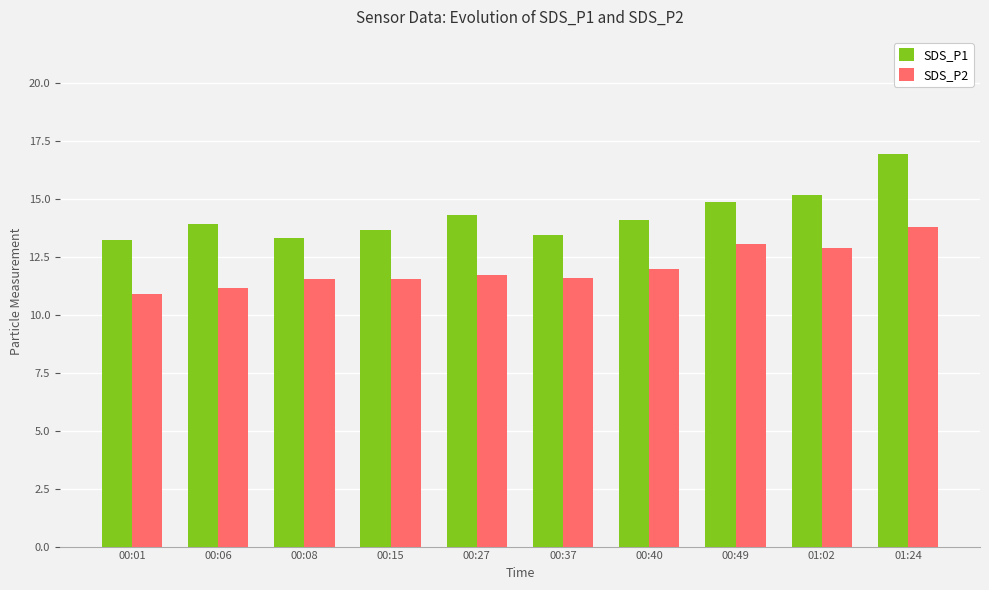

Which series has the largest range (max minus min)?

SDS_P1